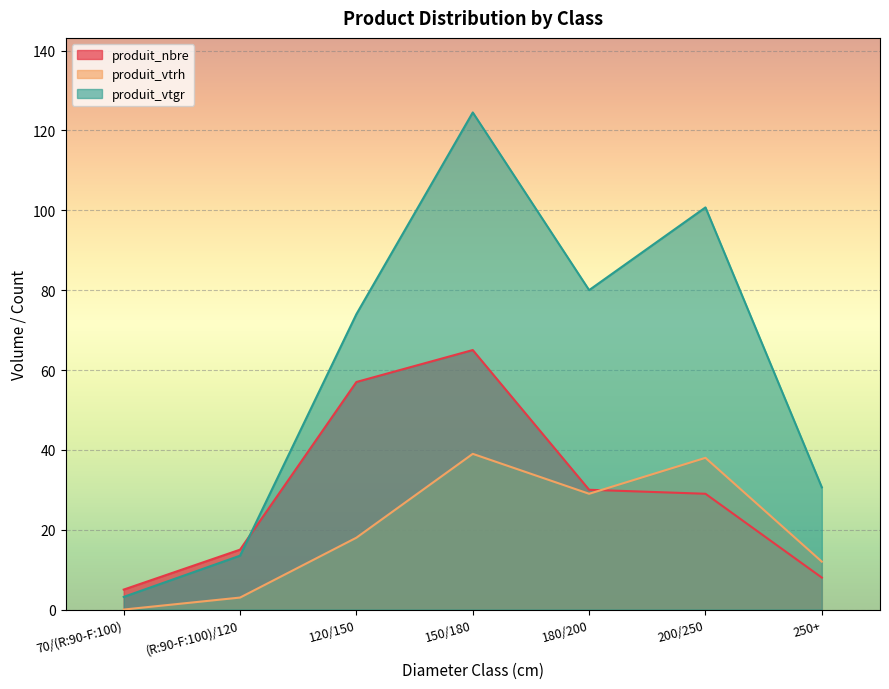

True or false: produit_vtrh has more than 0 points higher than both neighbors.

True